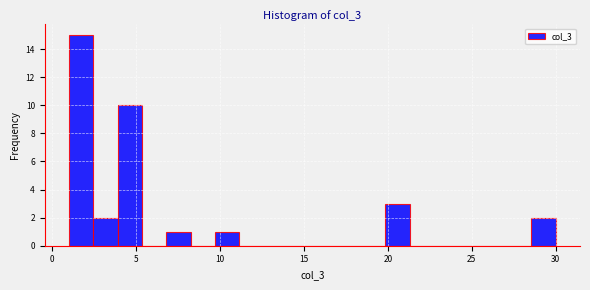

Read against the x-axis, roughly where is the centre of the tallest bar?

1.5